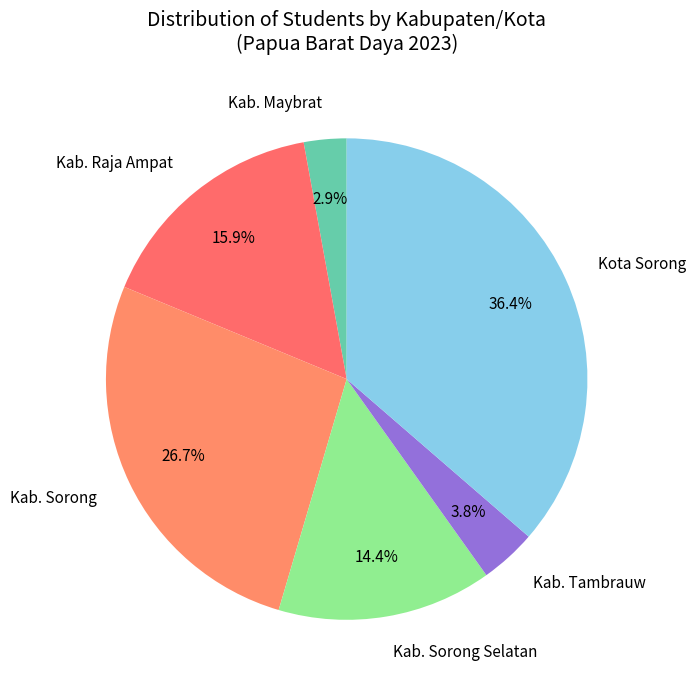

Is there any slice that represents more than half of the pie?

No